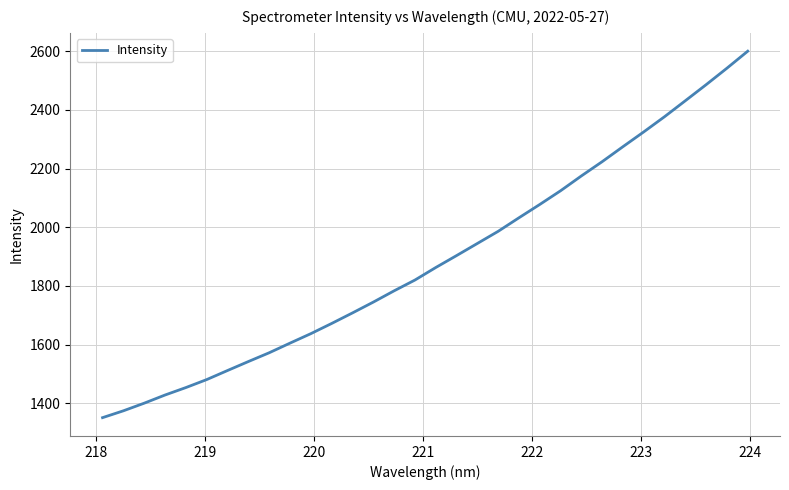

Is this an area chart (filled region under the line)?

No